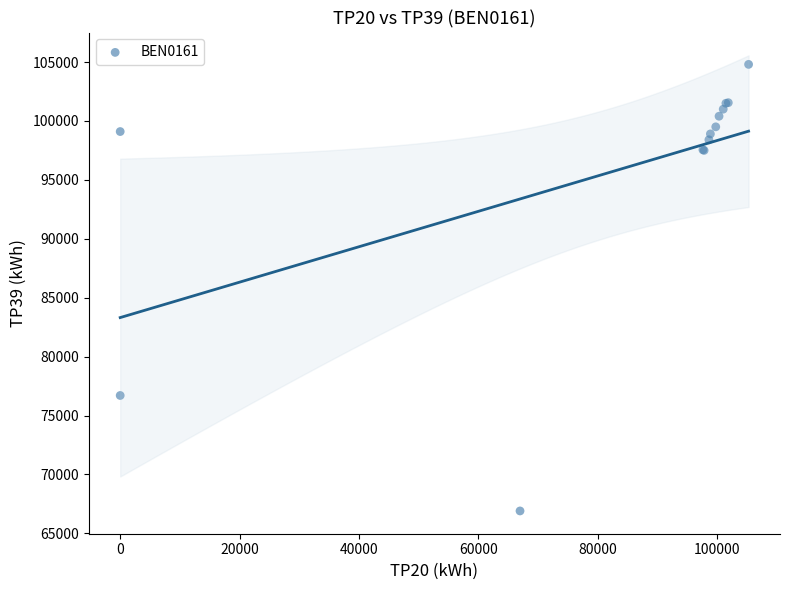

What Y value in the scatter plot is closest to 85850?

76700